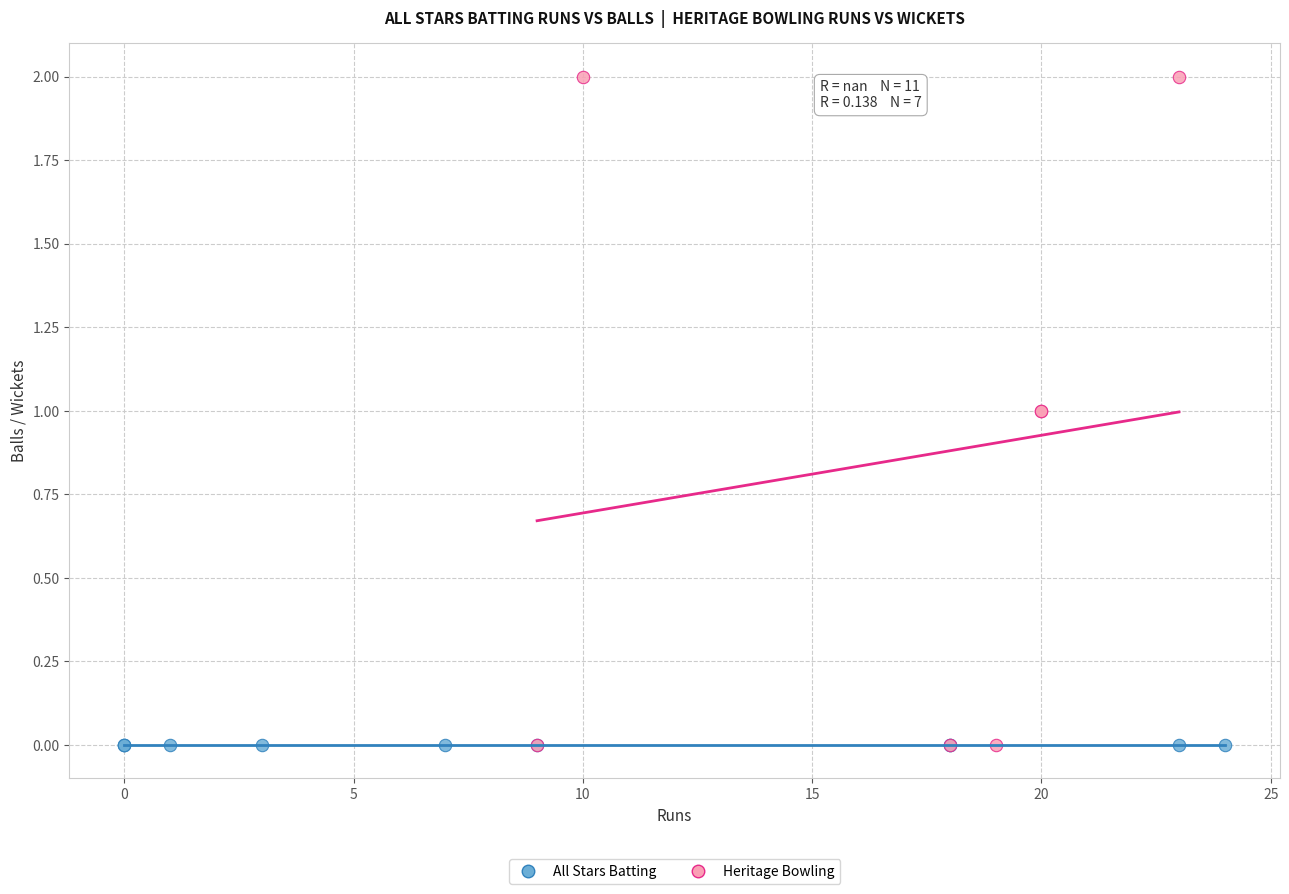

Which series reaches the maximum Y coordinate?

Heritage Bowling